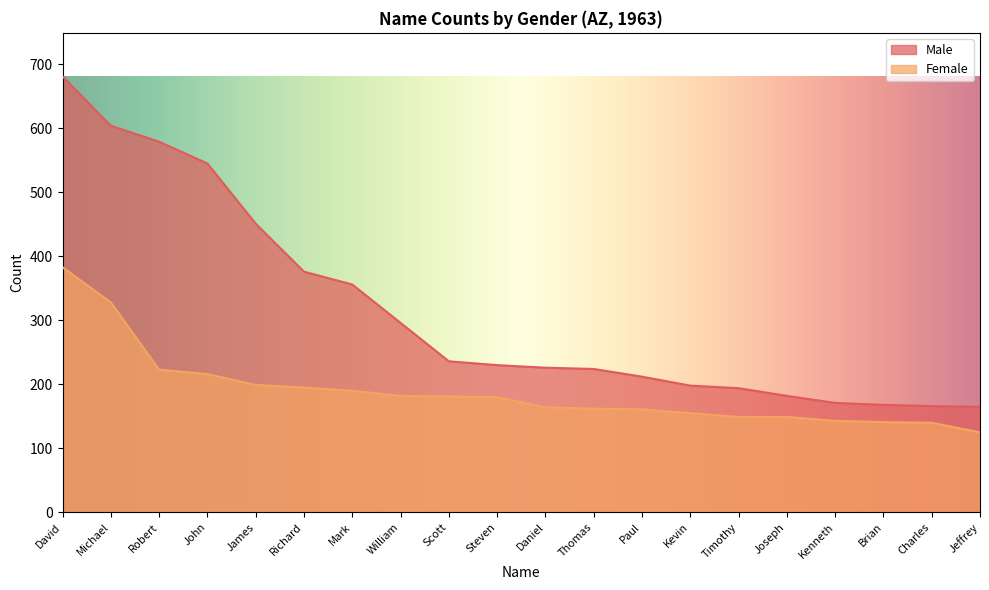

Which category has the lowest value in the Female series?

Jeffrey